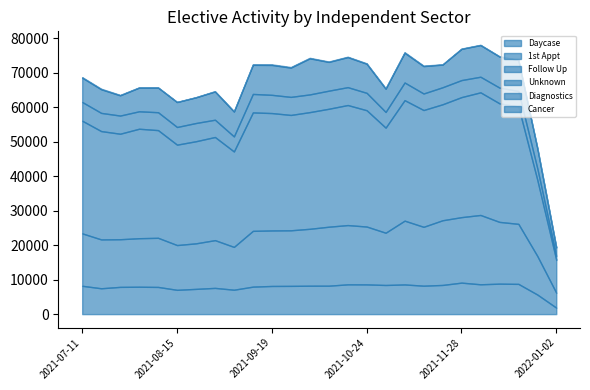

What is the total value across all series at 2021-08-01?

65755